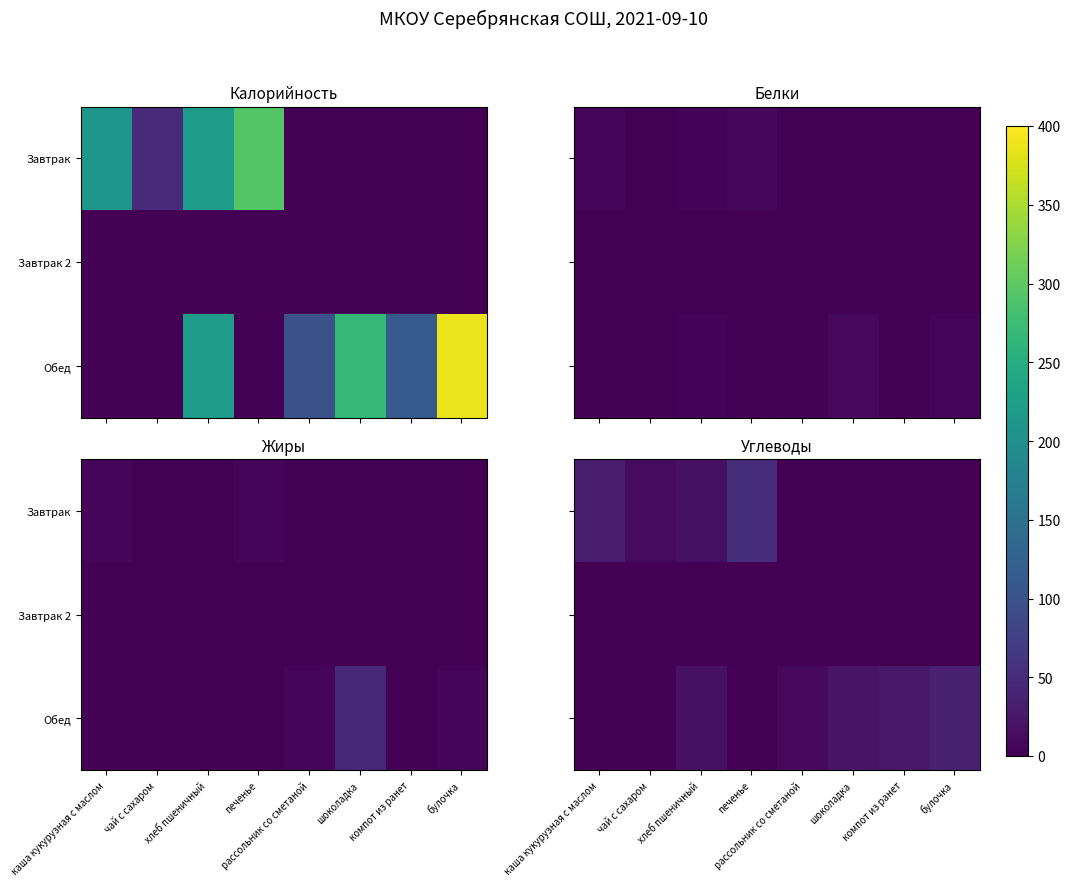

At which category is the sum across all series the highest?

печенье